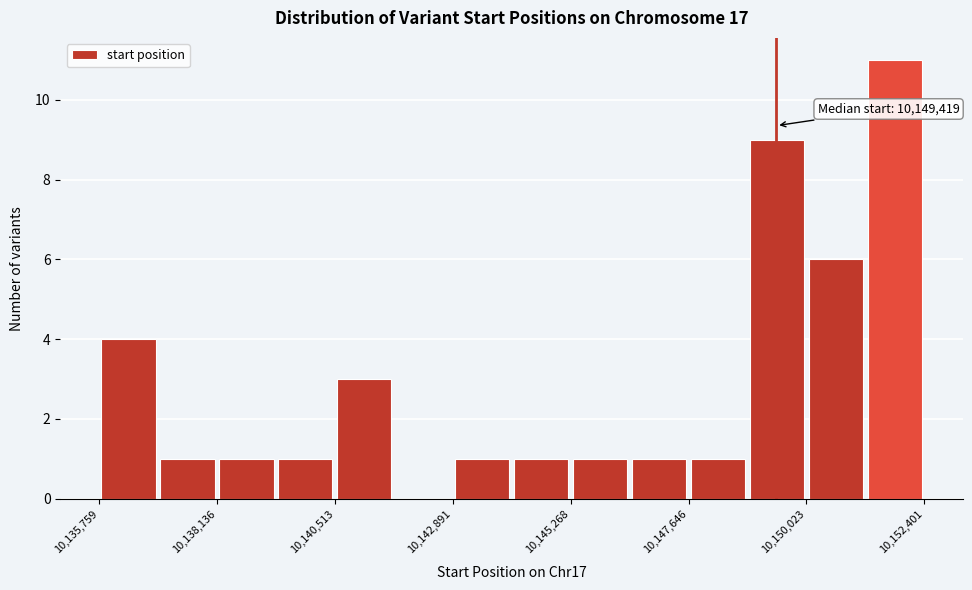

Around what value on the x-axis is the tallest bar? Give the approximate position of its centre, as read against the axis.

10152000